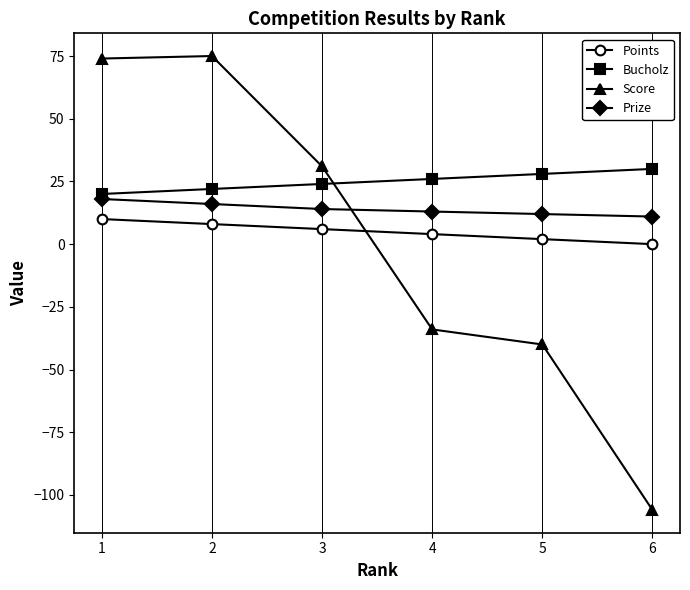

Is it true that Prize equals 20 at 5?

False